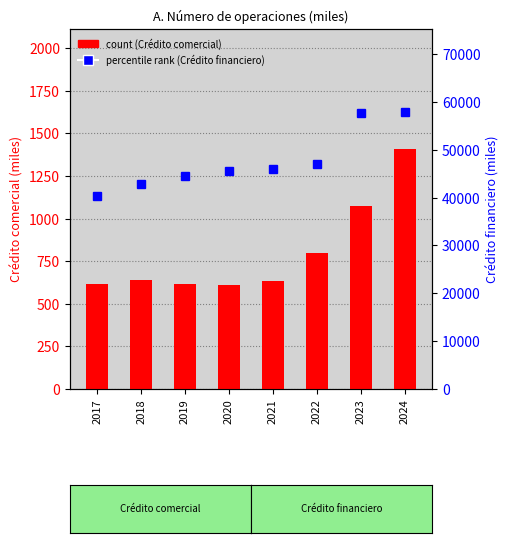

What is the value of the Crédito financiero (miles) bar at the 2nd from the left?

42773.0